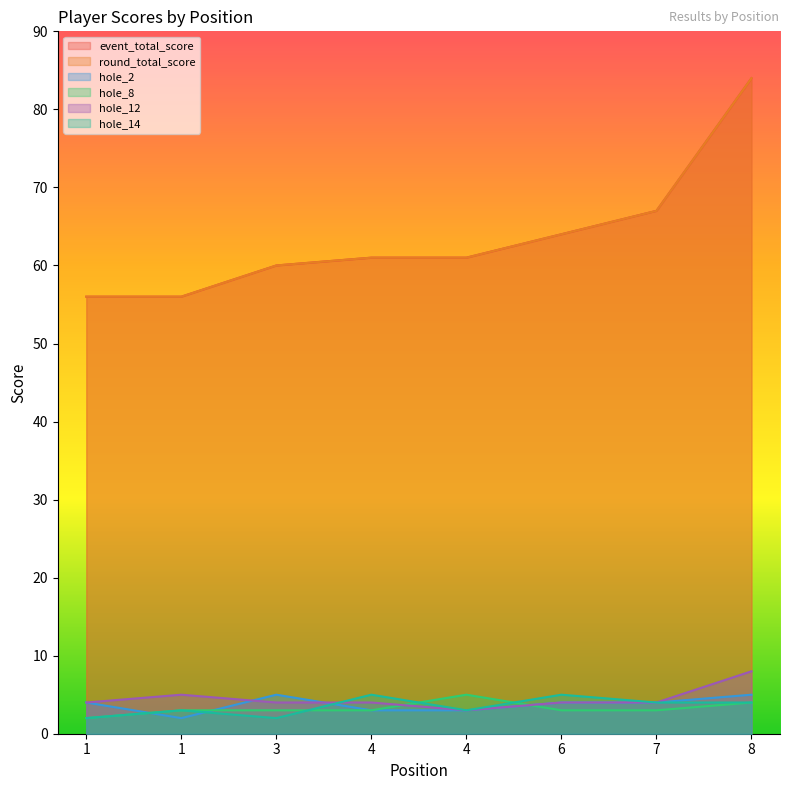

What is the minimum value for event_total_score?

56